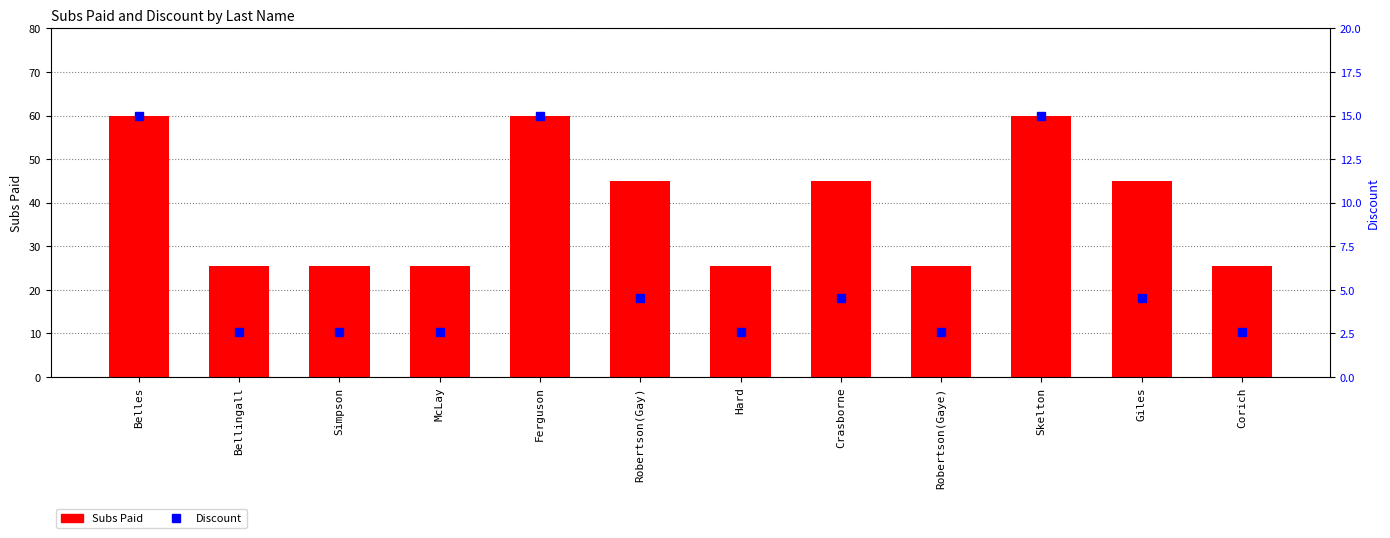

What is the approximate value of Subs Paid at Bellingall?

25.5